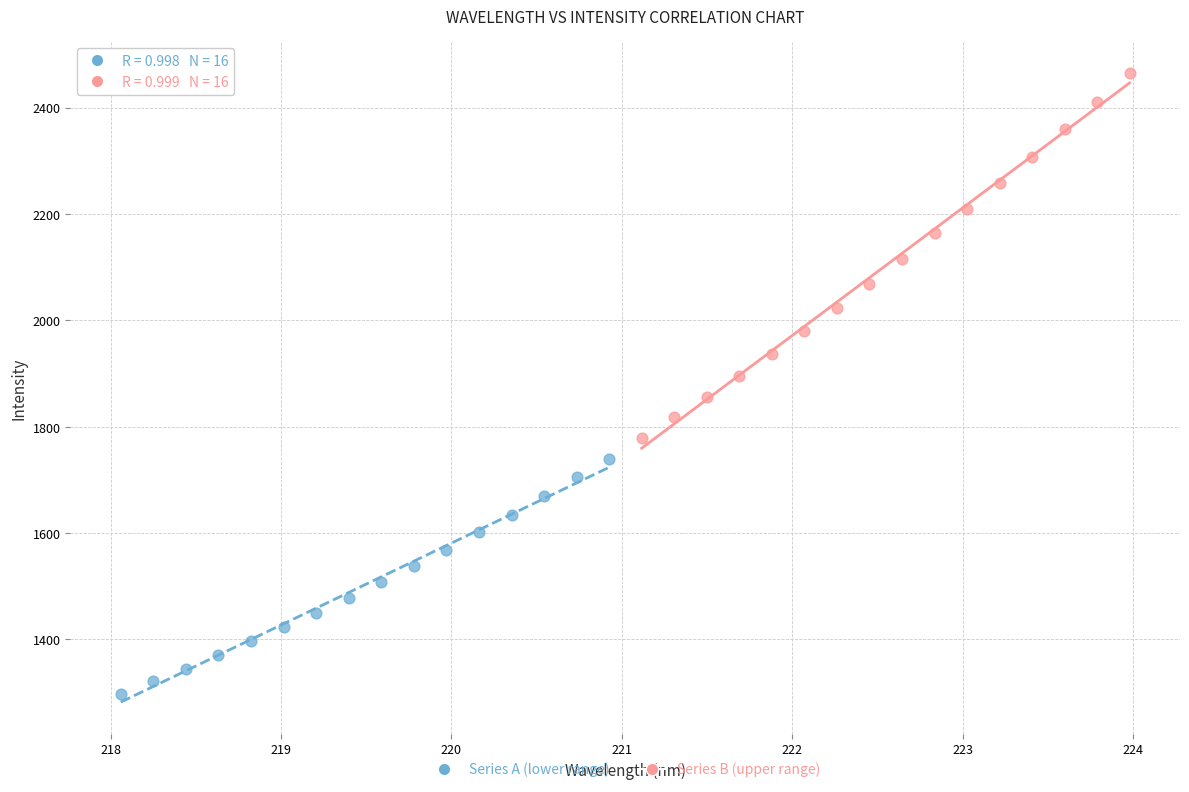

Which series reaches the minimum Y coordinate?

Series A (lower range)